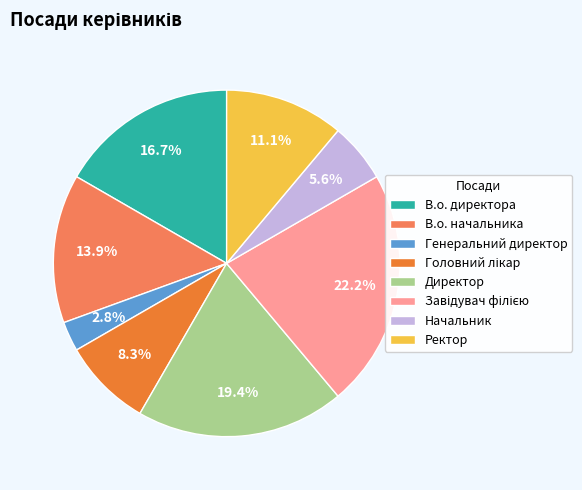

What percentage is the В.о. директора slice, to the nearest percent?

17%